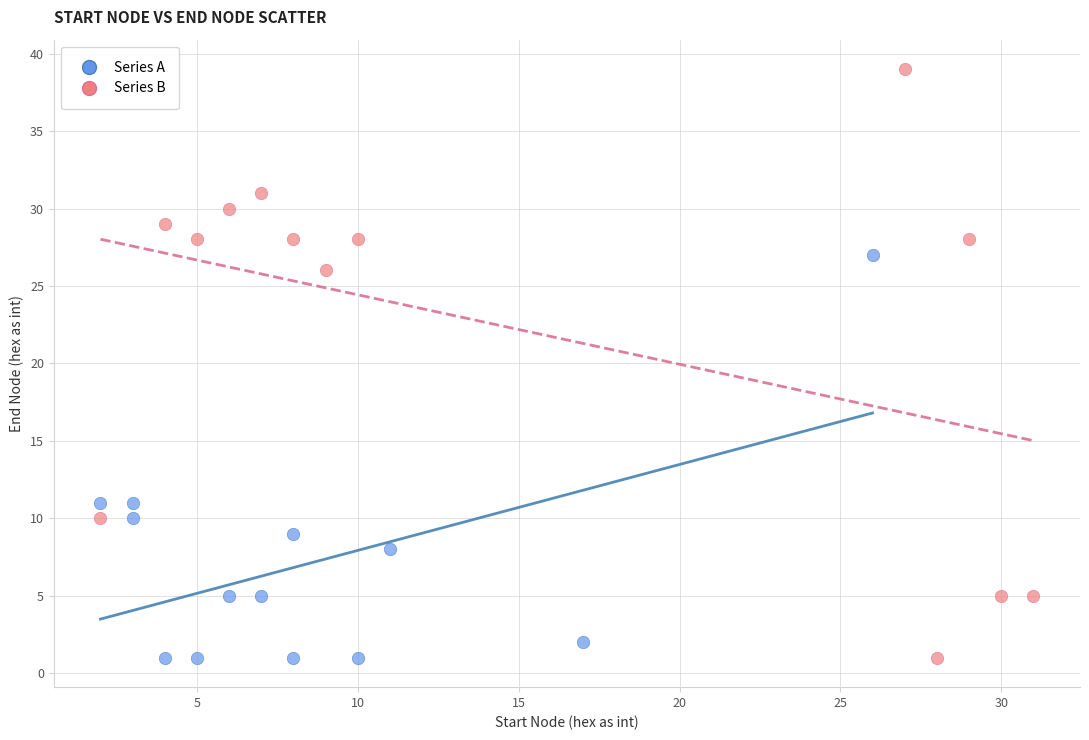

Which series has the largest Y range (max minus min)?

Series B